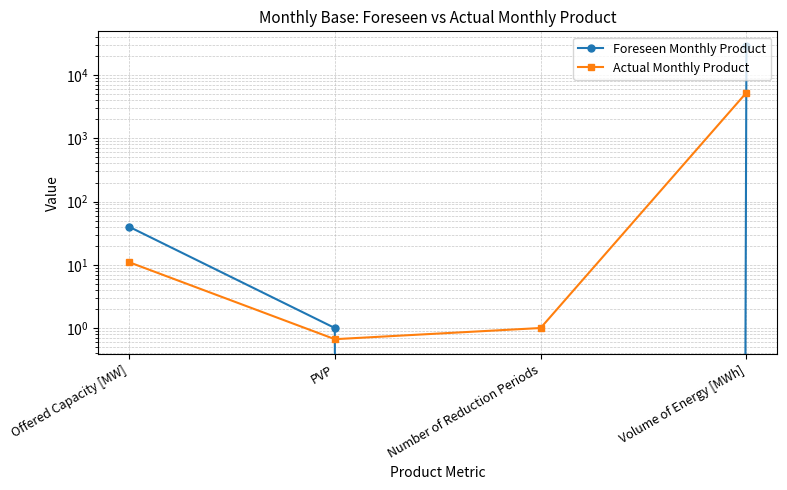

At how many categories does at least one series exceed 23135?

1